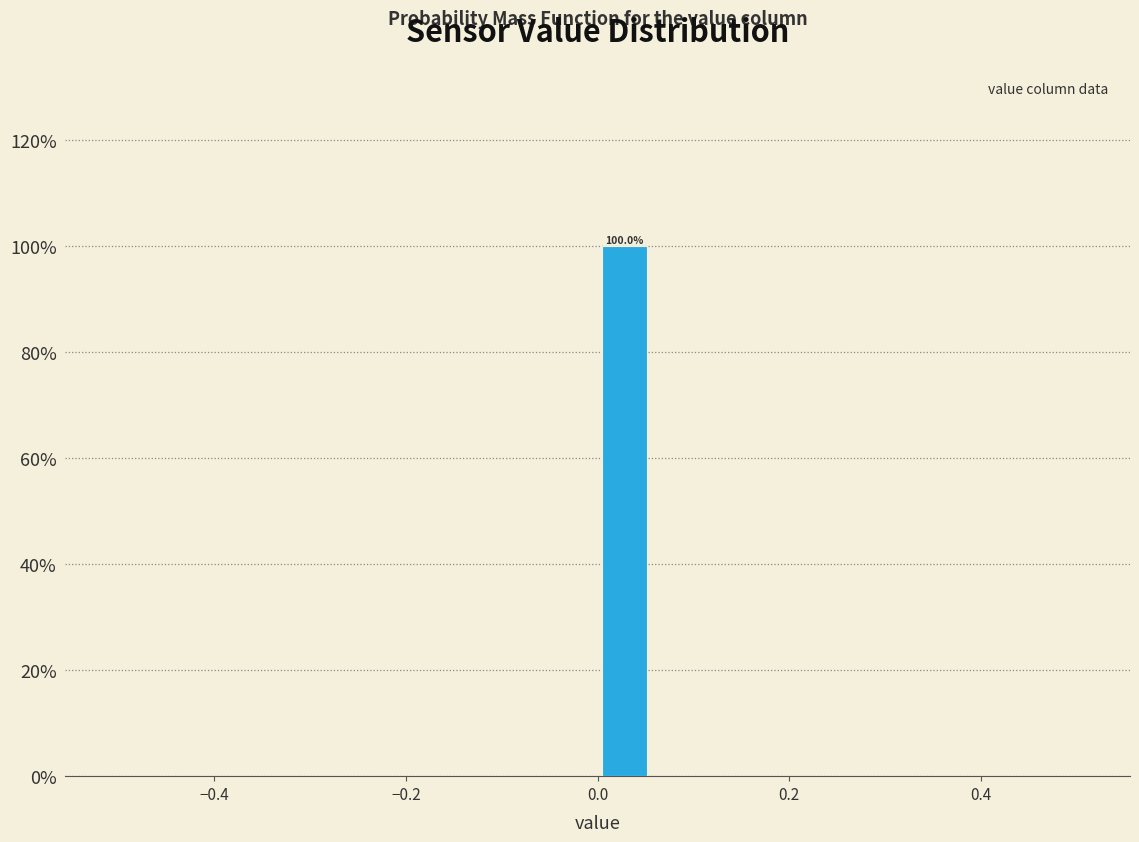

Around what value on the x-axis is the tallest bar? Give the approximate position of its centre, as read against the axis.

0.02